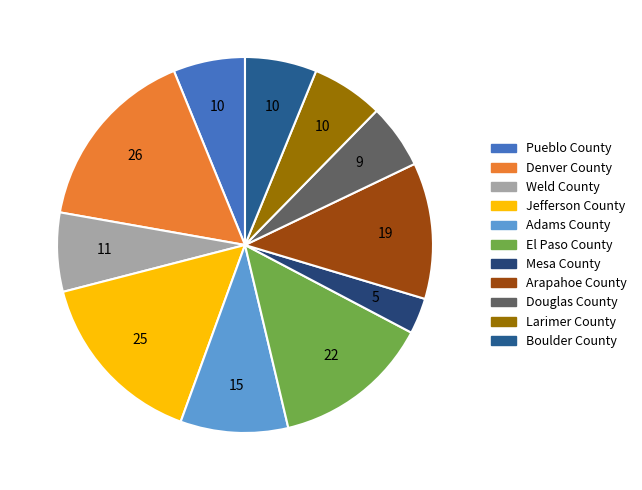

To the nearest percent, what percentage of the pie is Mesa County?

3%